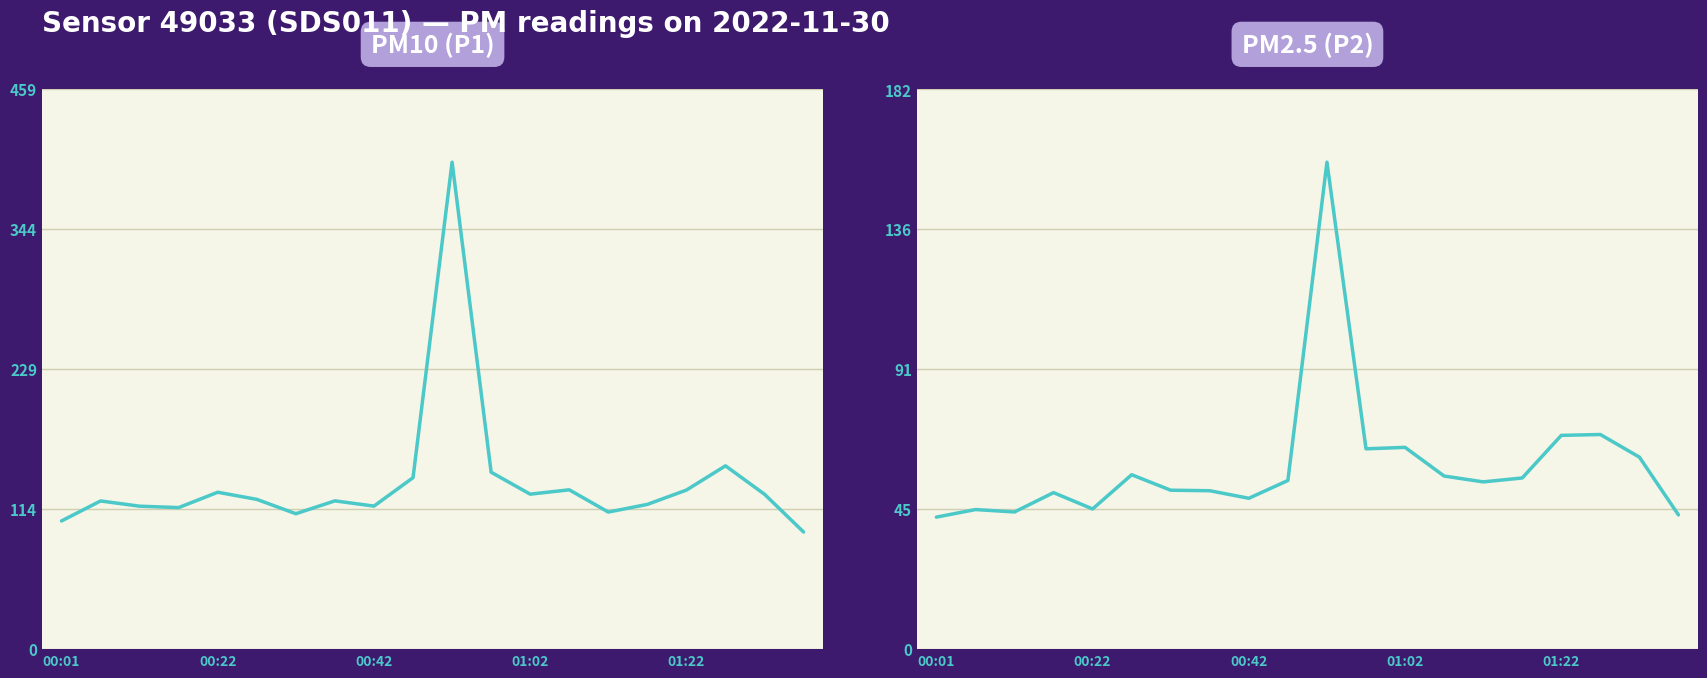

Does the chart display data point markers on the line(s)?

No